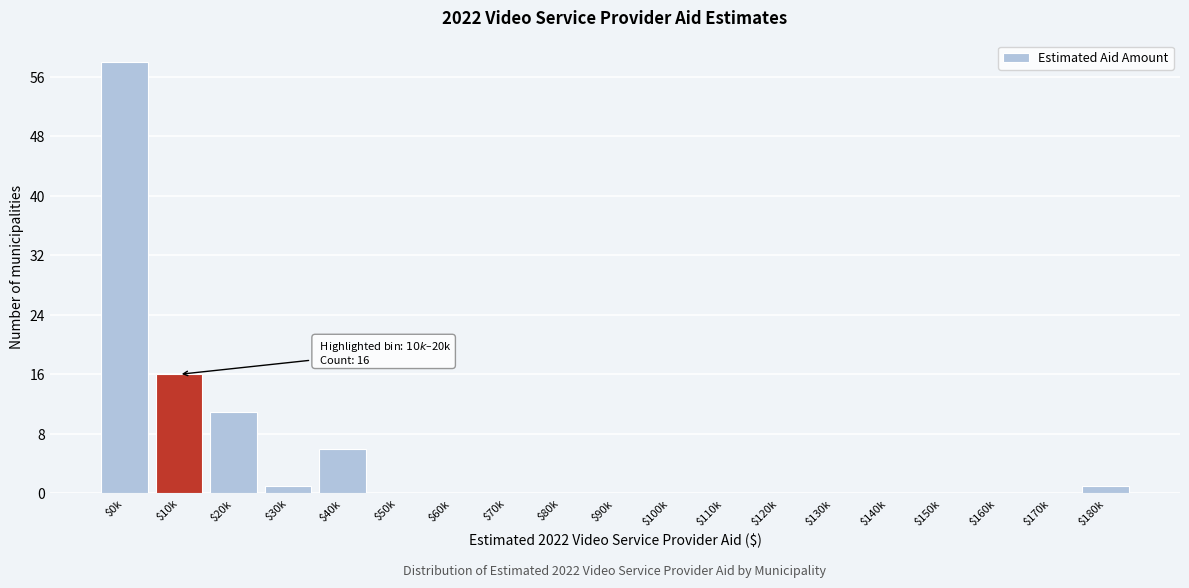

The value at $70k is 0. True or false?

True